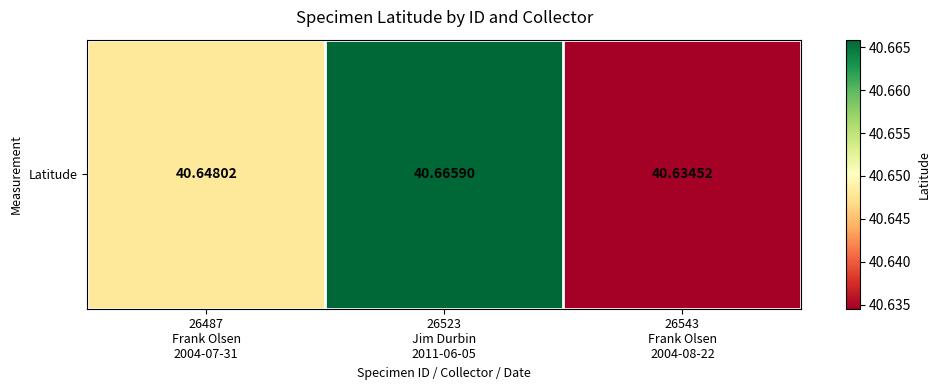

Reading left to right, list all the values displayed in this chart.

40.6	40.7	40.6